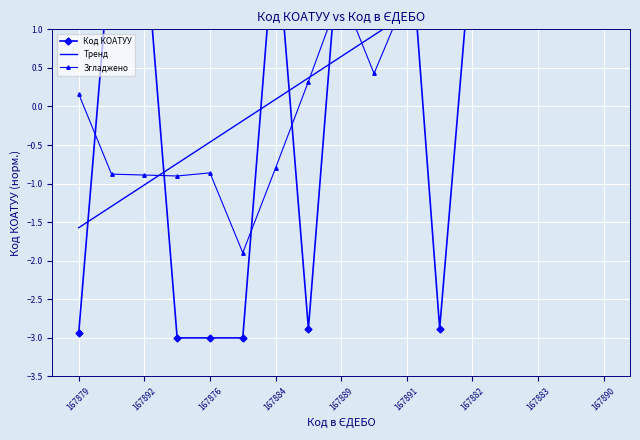

How many values in Згладжено are below zero?

6